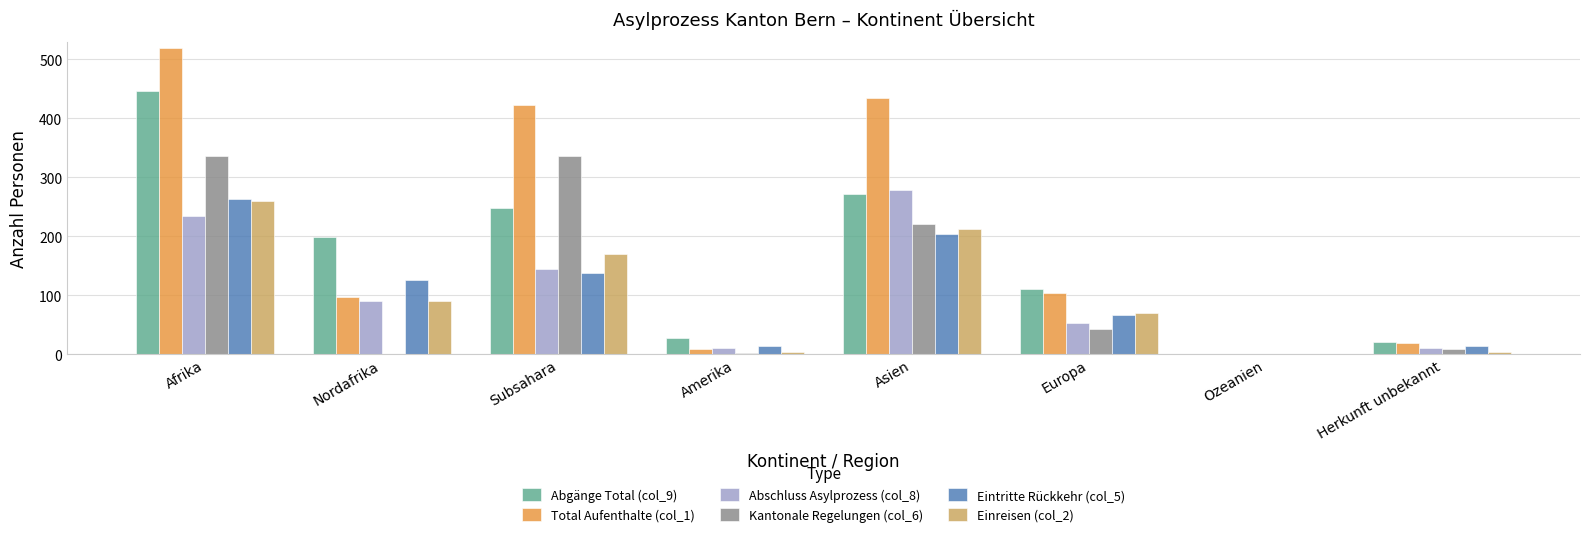

The value of Abgänge Total (col_9) at Ozeanien is -166. True or false?

False